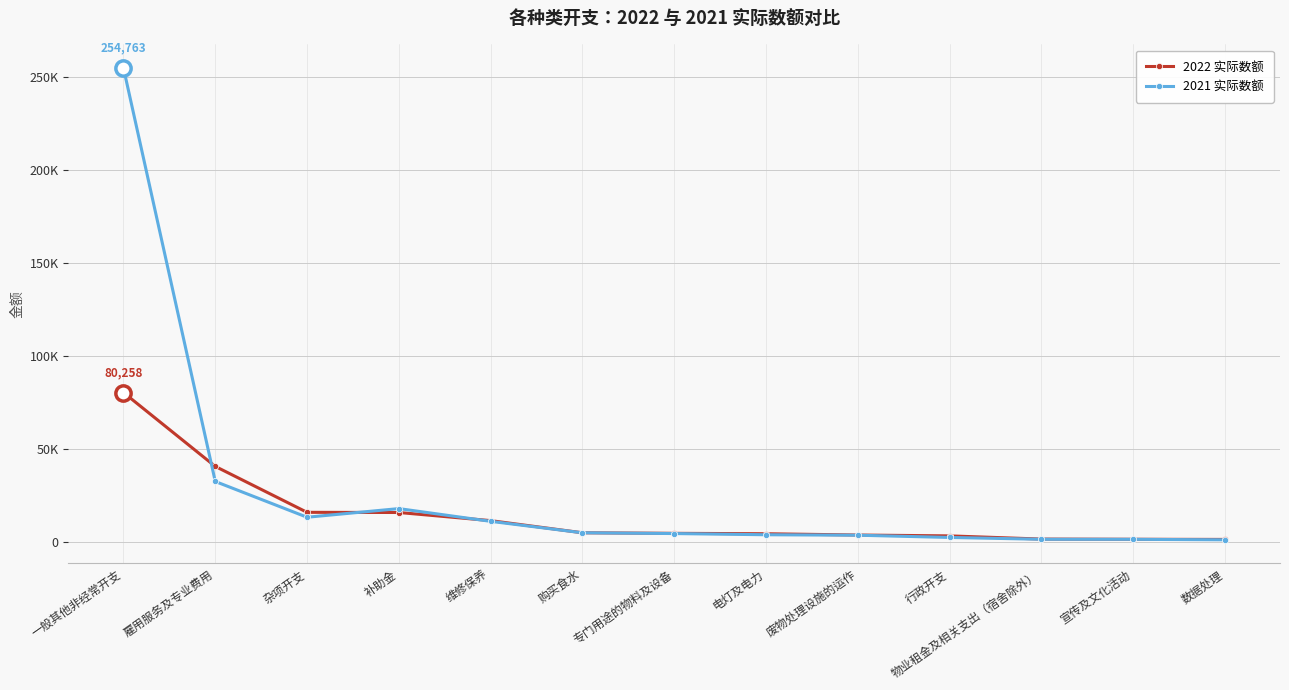

Rank the categories by 2022 实际数额 value from lowest to highest.

数据处理, 宣传及文化活动, 物业租金及相关支出（宿舍除外）, 行政开支, 废物处理设施的运作, 电灯及电力, 专门用途的物料及设备, 购买食水, 维修保养, 补助金, 杂项开支, 雇用服务及专业费用, 一般其他非经常开支